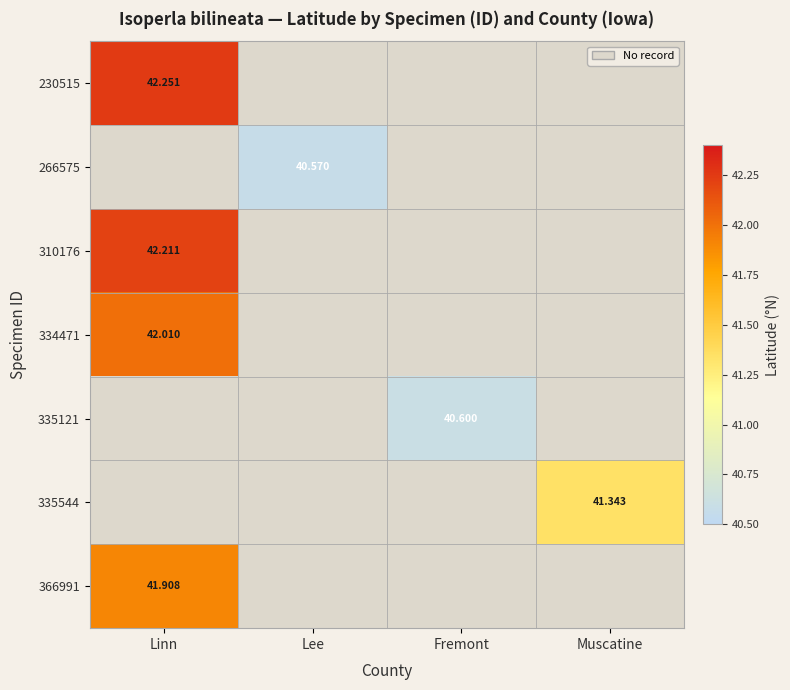

What is the difference between the highest and lowest values at Linn?

0.3